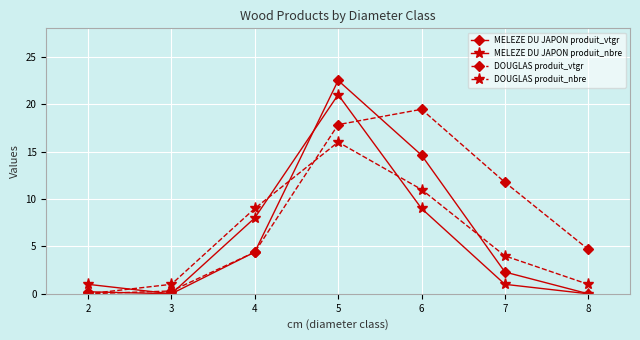

Which series has the largest total across all categories?

DOUGLAS produit_vtgr